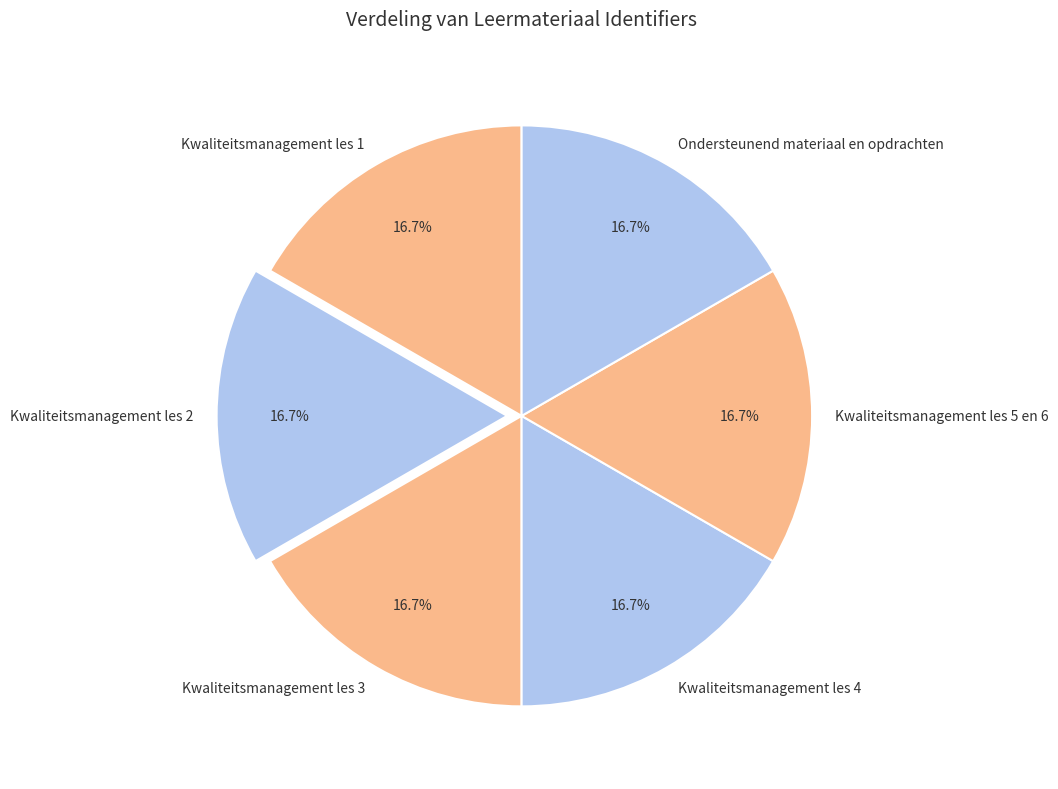

Is it true that Kwaliteitsmanagement les 4 is 17% of the pie?

True